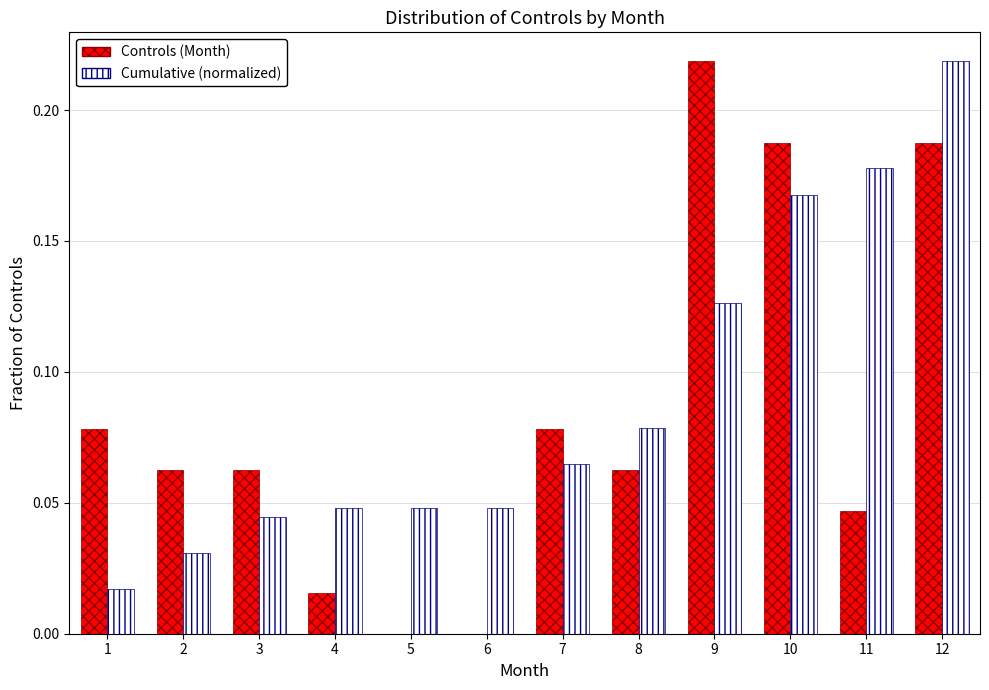

Is it true that Cumulative (normalized) equals 0.1 at 10?

False